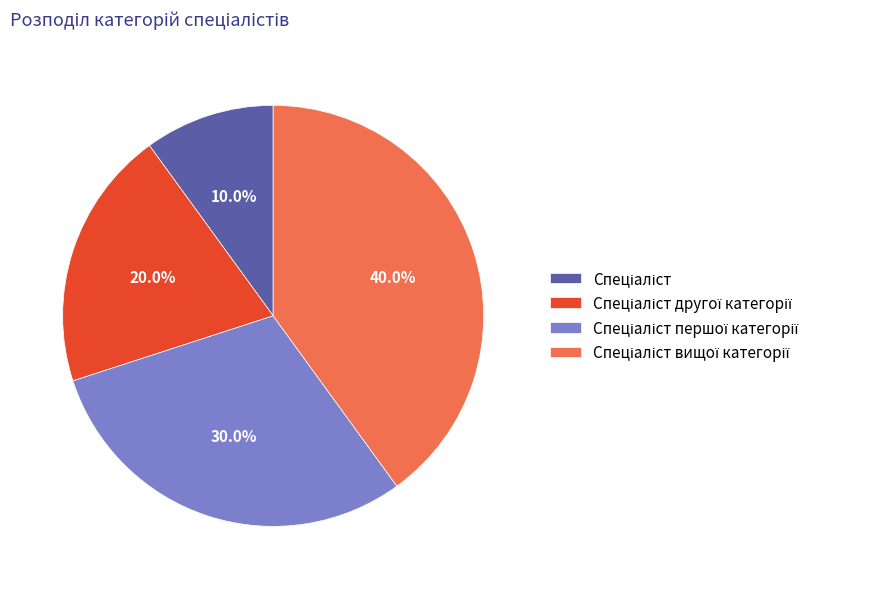

Does any single category account for the majority?

No